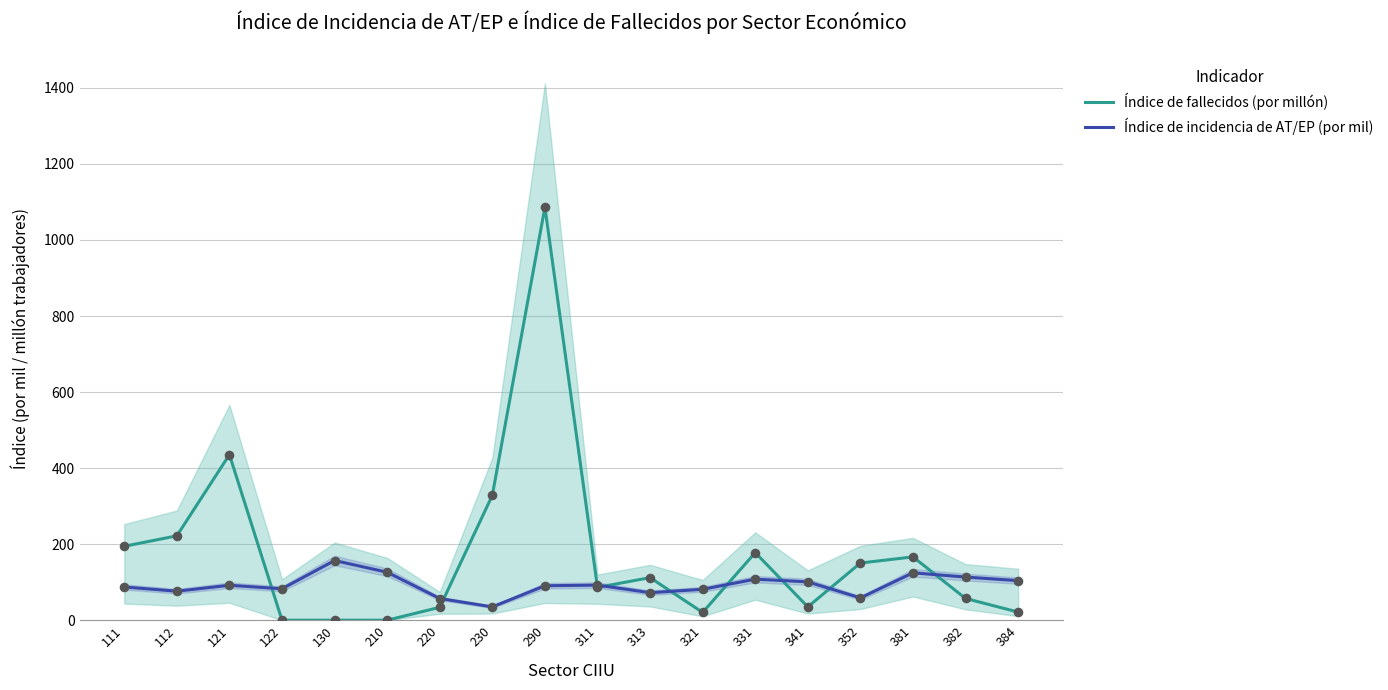

Which series has the widest spread of Y values?

Índice de fallecidos (por millón)